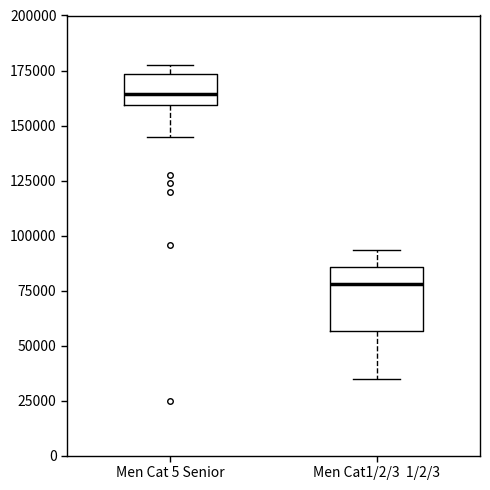

Comparing the boxes themselves (not the whiskers), which one is the tallest?

Men Cat1/2/3 1/2/3